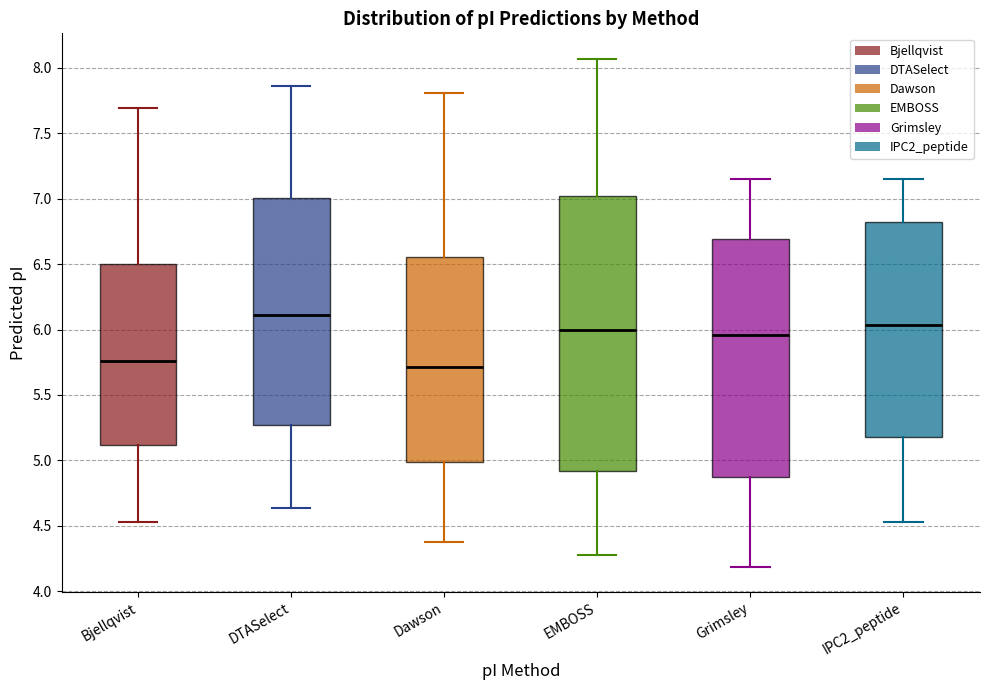

Where does the lower whisker of the box for Bjellqvist end on the y-axis? The values are not printed on the chart, so give them approximately, as read against the axis.

4.55